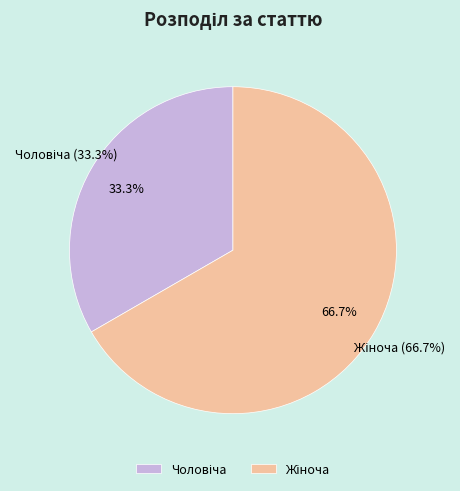

True or false: Жіноча accounts for 54% of the total.

False